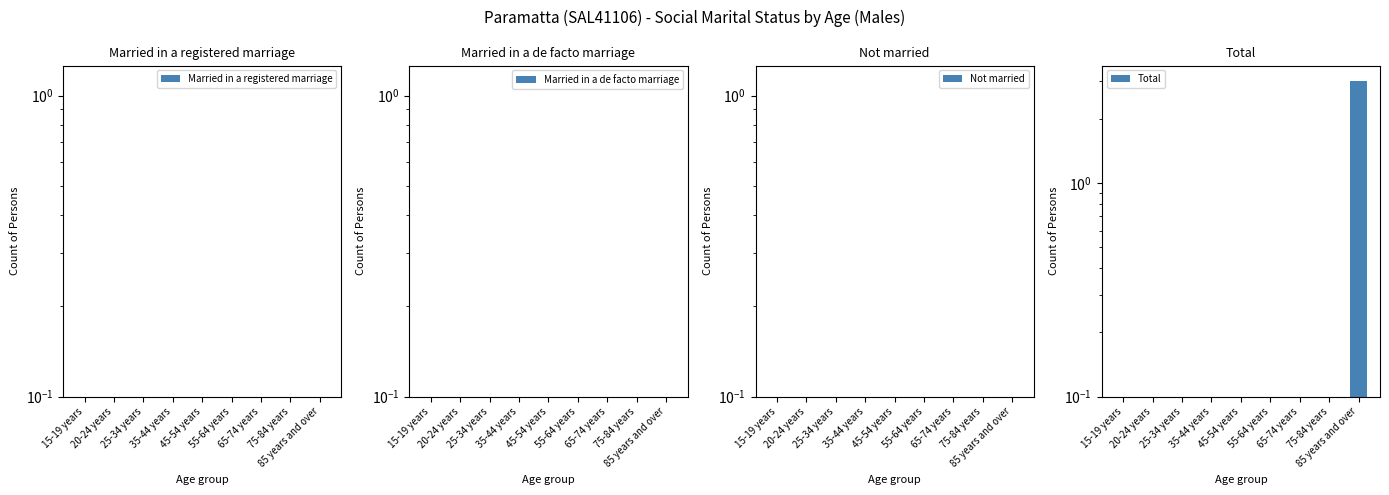

What position from the right is 25-34 years?

7